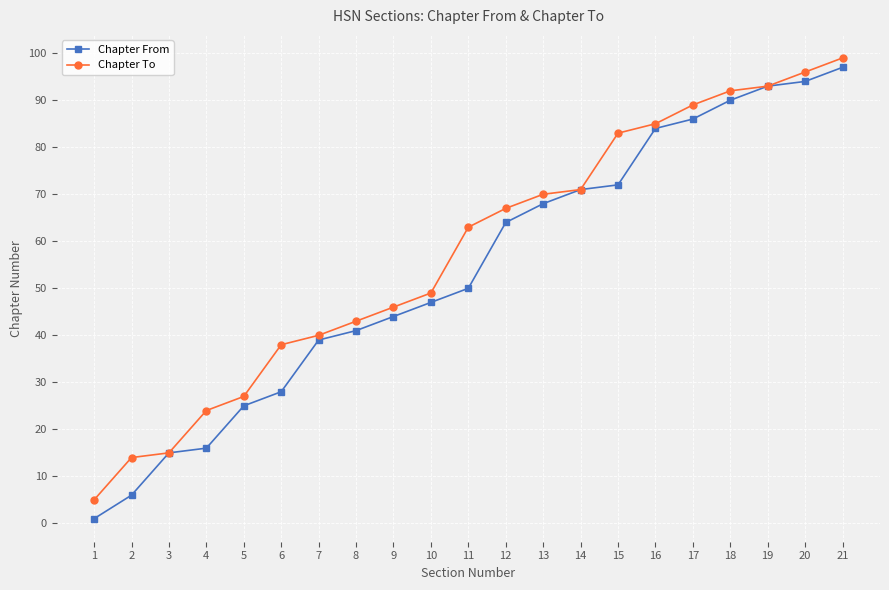

How many values in the Chapter To series are below 63?

10